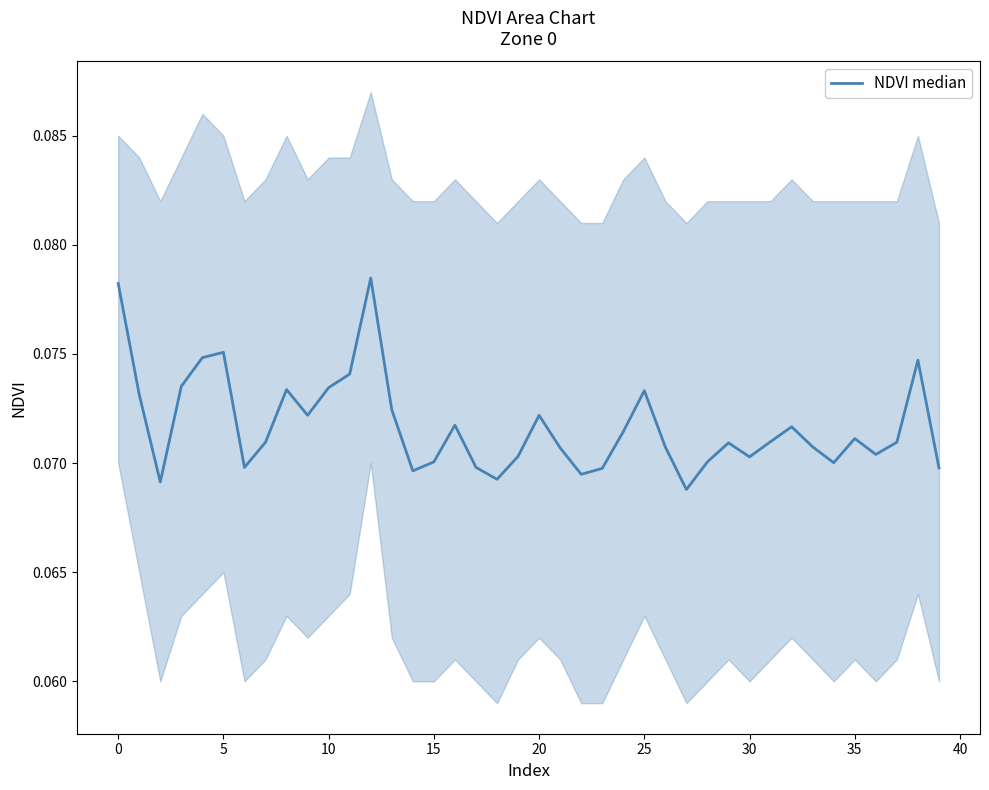

What is the minimum value shown in the chart?

0.1